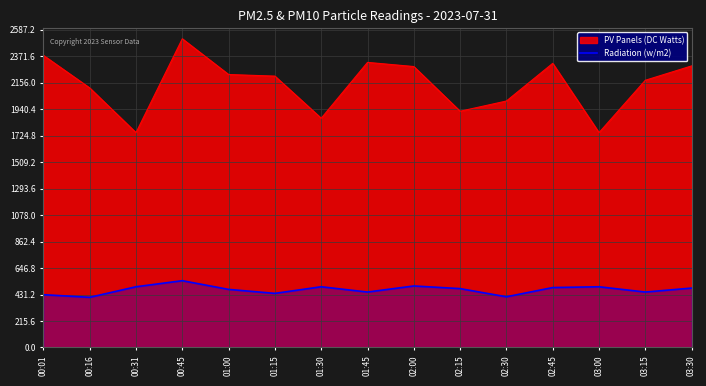

How many series are shown in this chart?

2